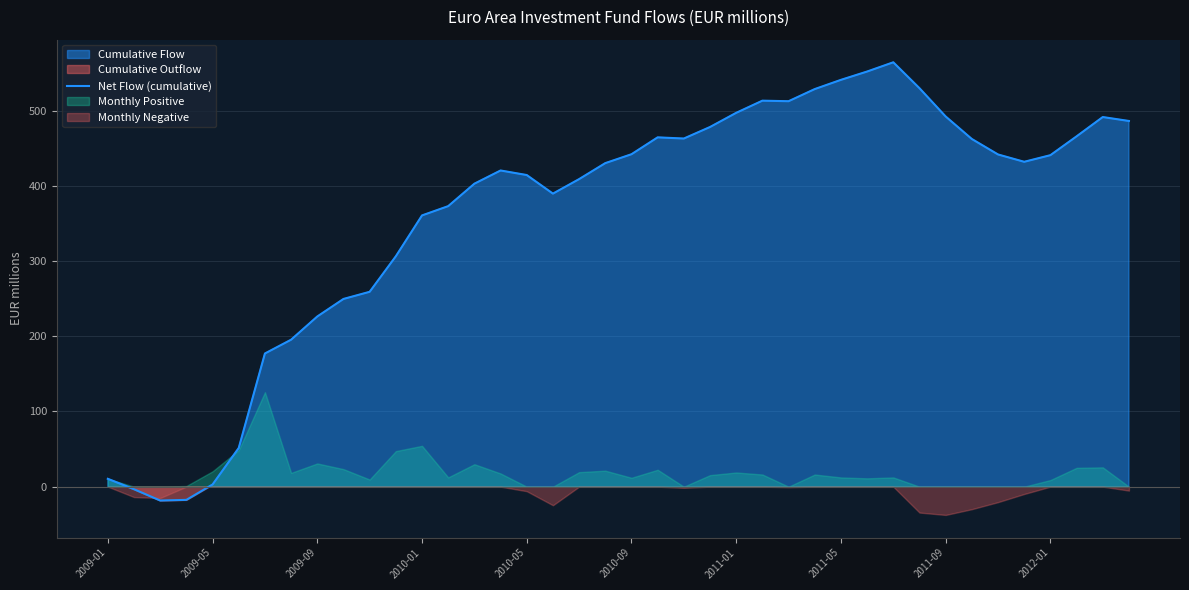

Does the chart display data point markers on the line(s)?

No